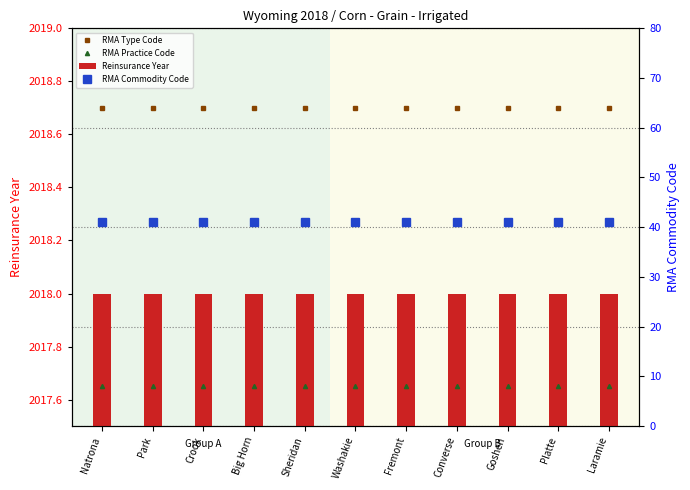

The value of Reinsurance Year at Platte is 2018.0. True or false?

True